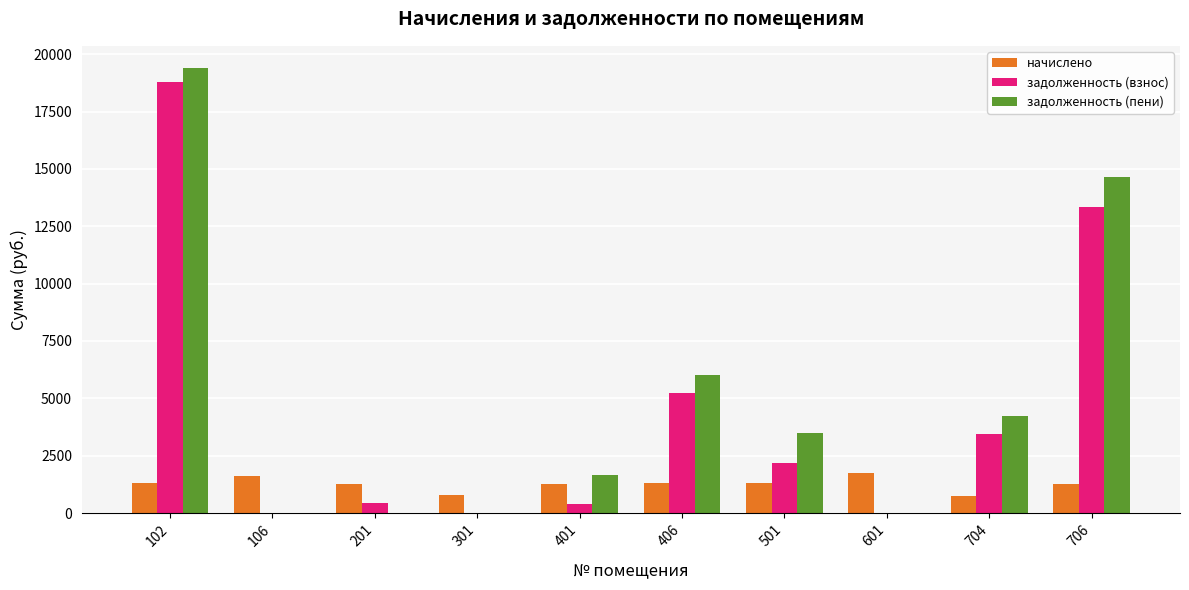

How many groups of bars are there?

10